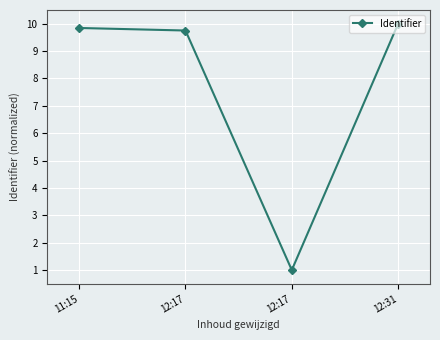

Is it true that the value at 12:17 is 15.3?

False